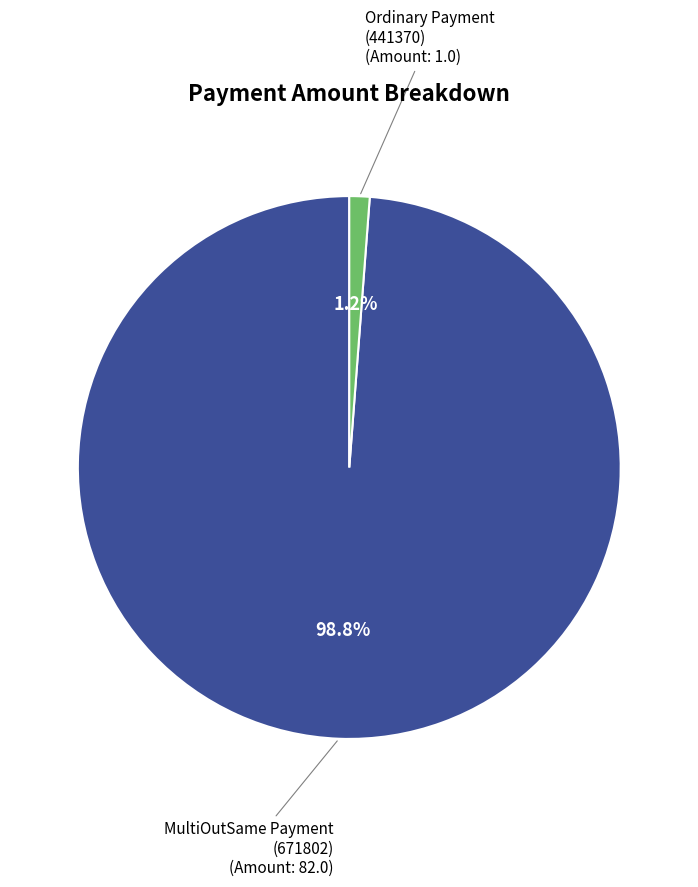

Is there a majority slice in this chart?

Yes